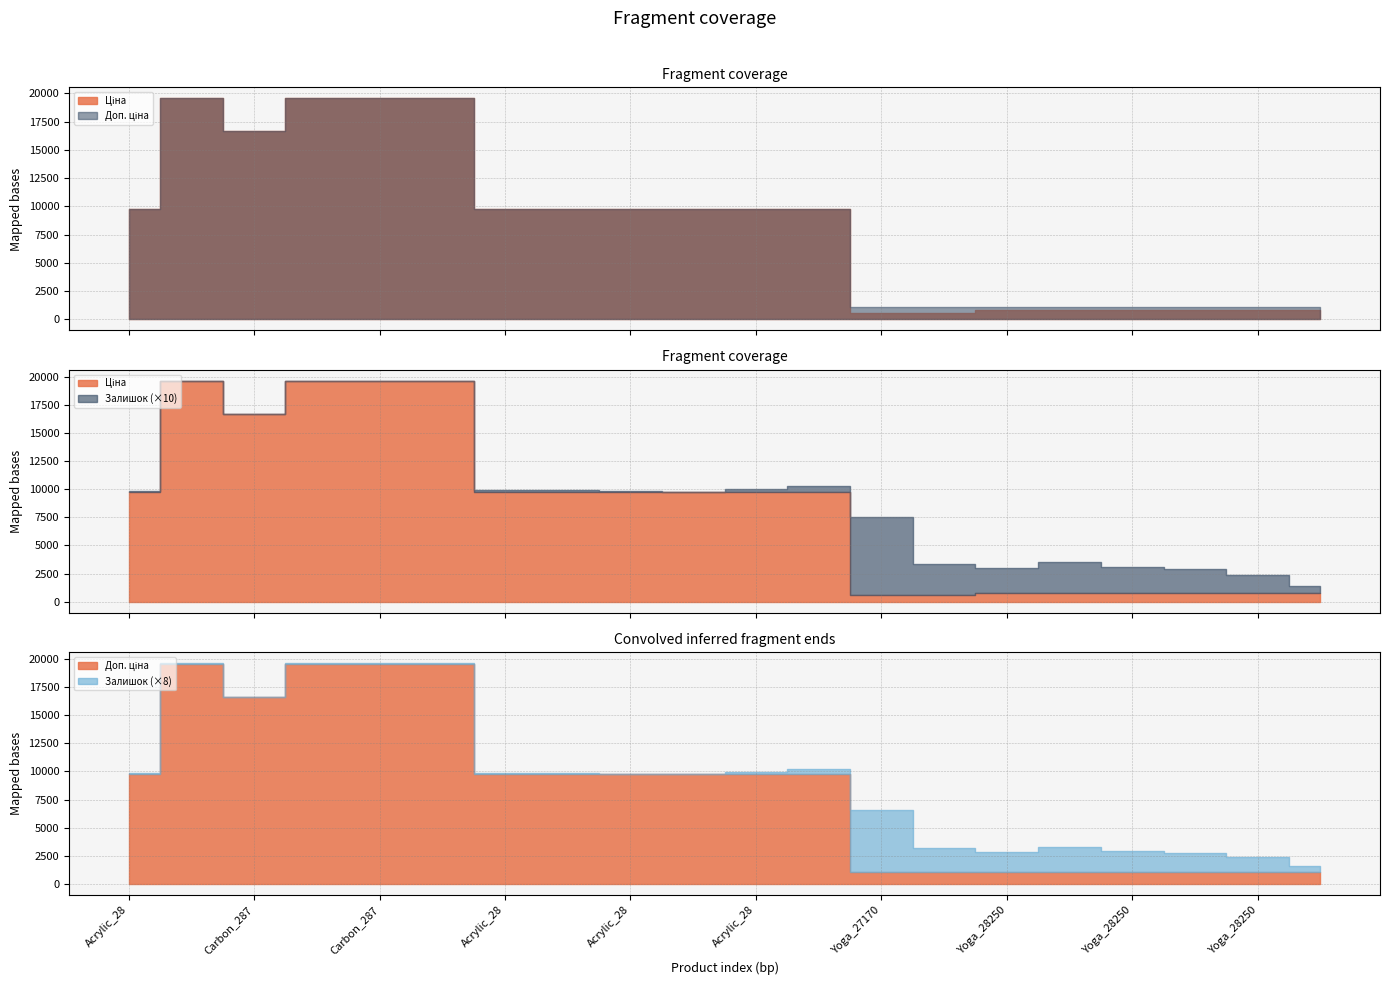

True or false: Залишок and Доп. ціна cross at least once.

False